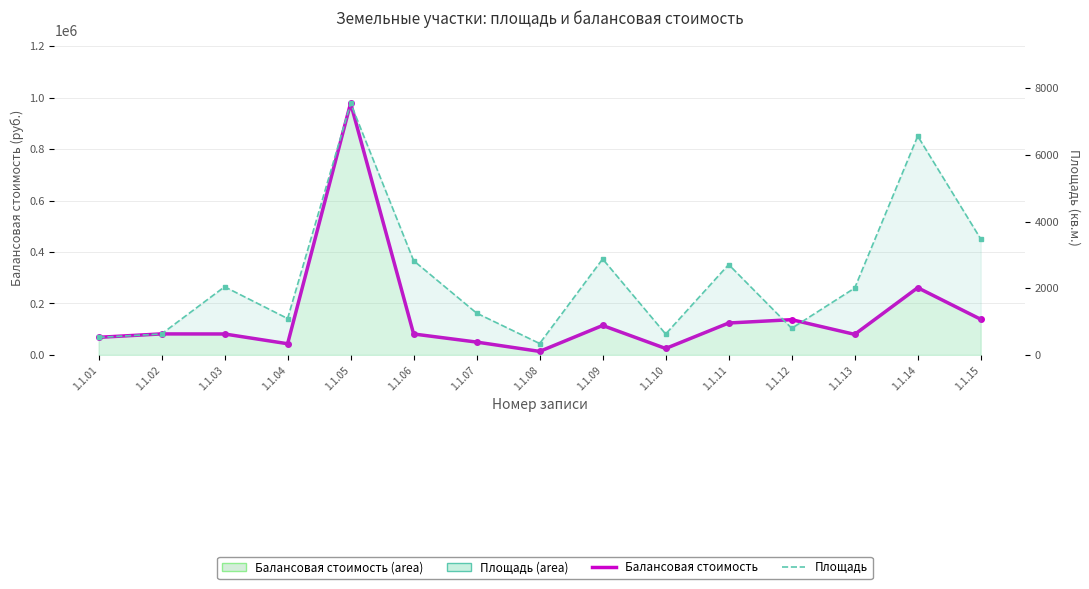

What is the difference between the maximum and minimum values in the Площадь series?

7210.0